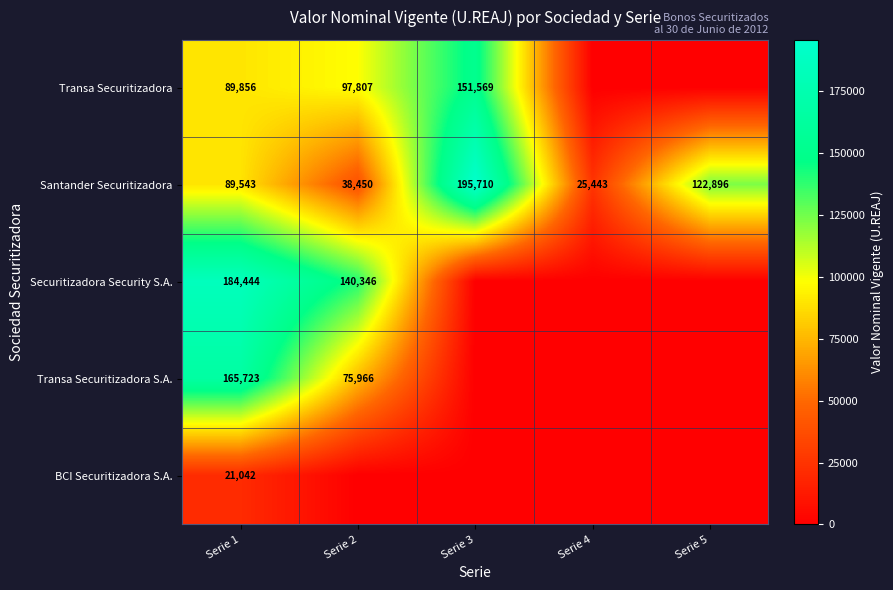

Is it true that Santander Securitizadora equals 195710 at Serie 3?

True